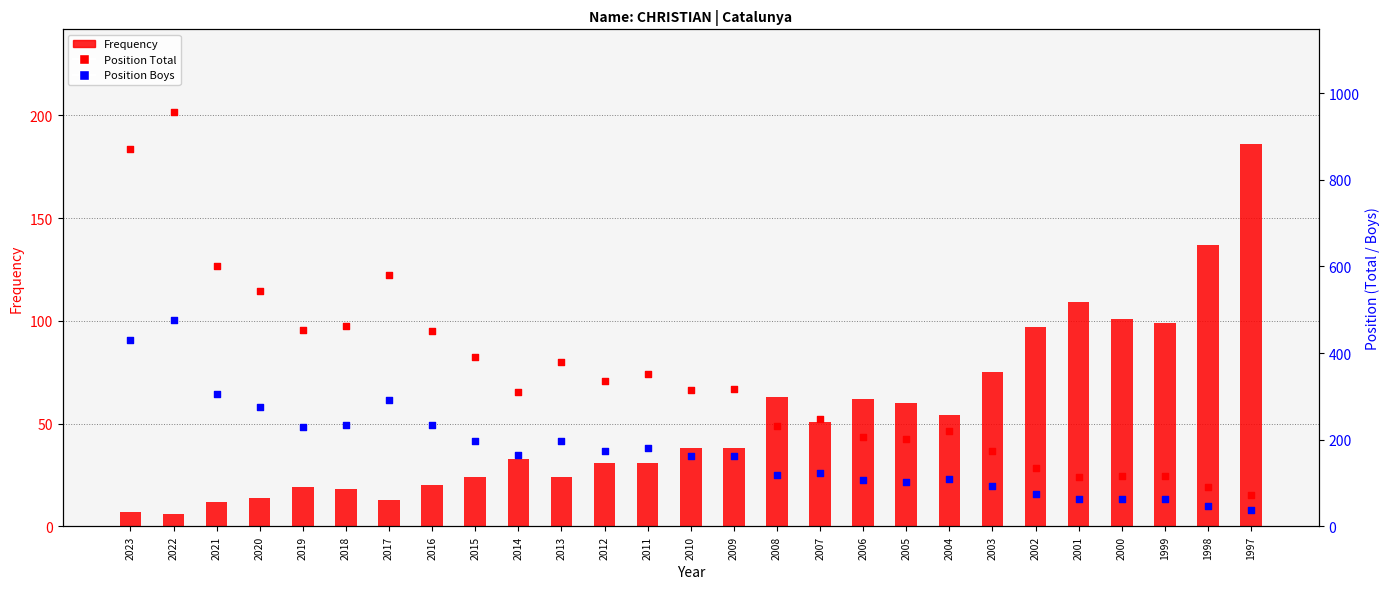

What are all the series names shown in the legend?

Frequency, Position Total, Position Boys